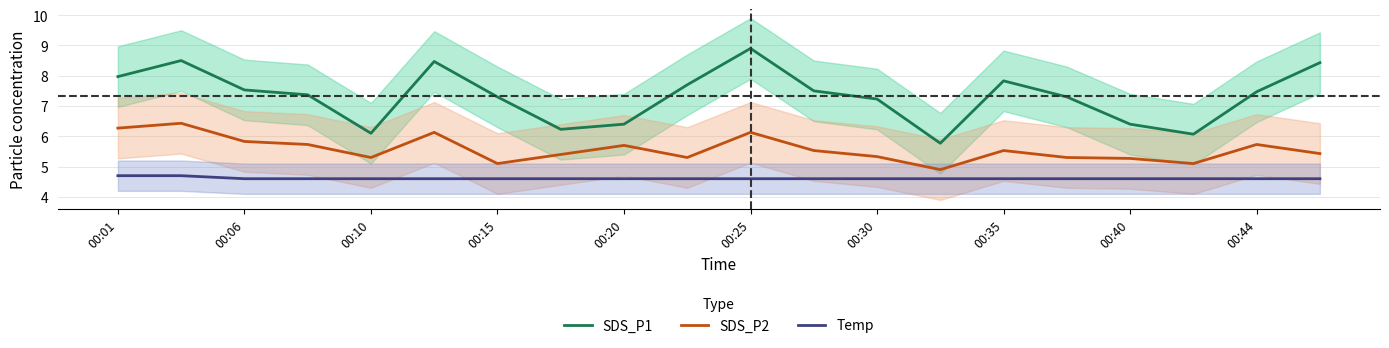

True or false: SDS_P1 and Temp intersect in this chart.

False